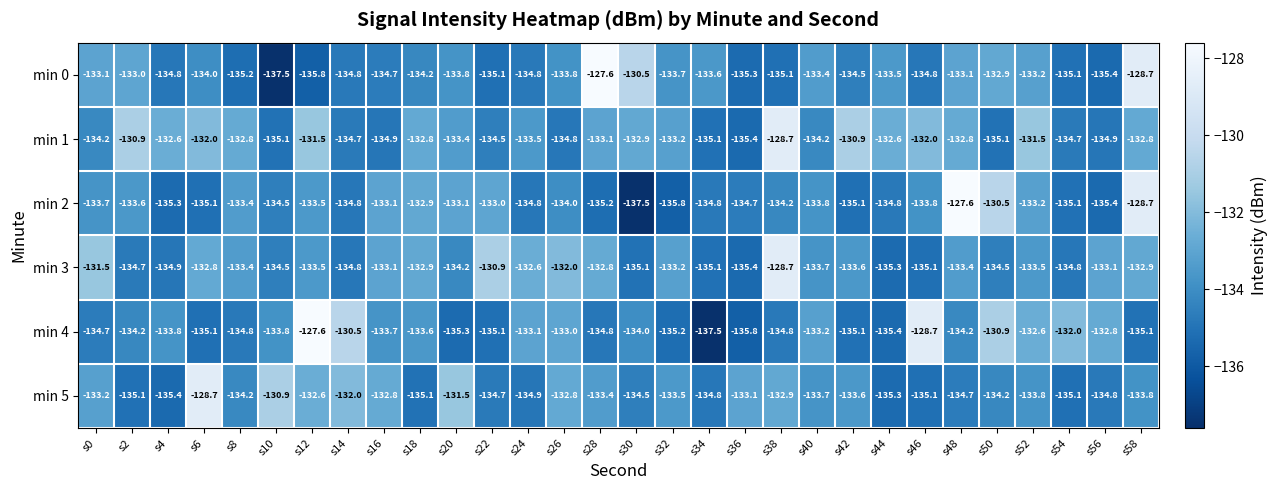

What is the sum of all min 3 values?

-4006.0